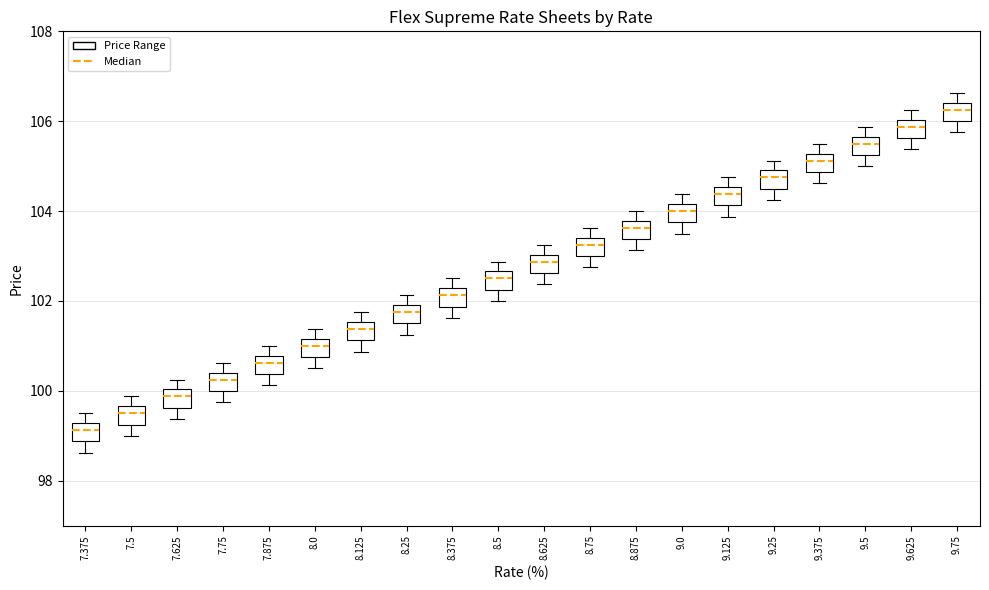

Where does the upper whisker of the box at x = 9.375 end on the y-axis? The values are not printed on the chart, so give them approximately, as read against the axis.

105.6